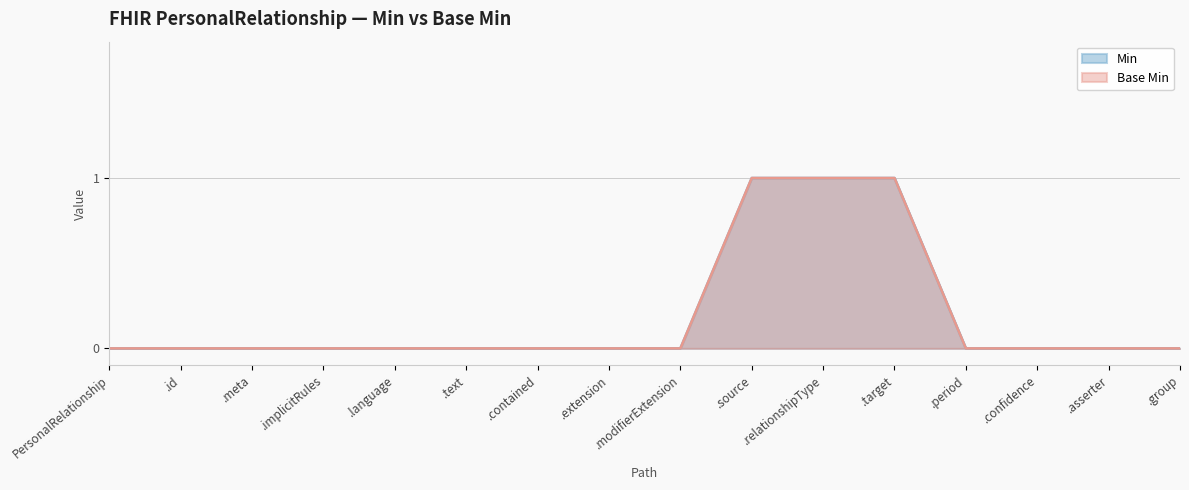

What is the highest value of the Base Min series?

1